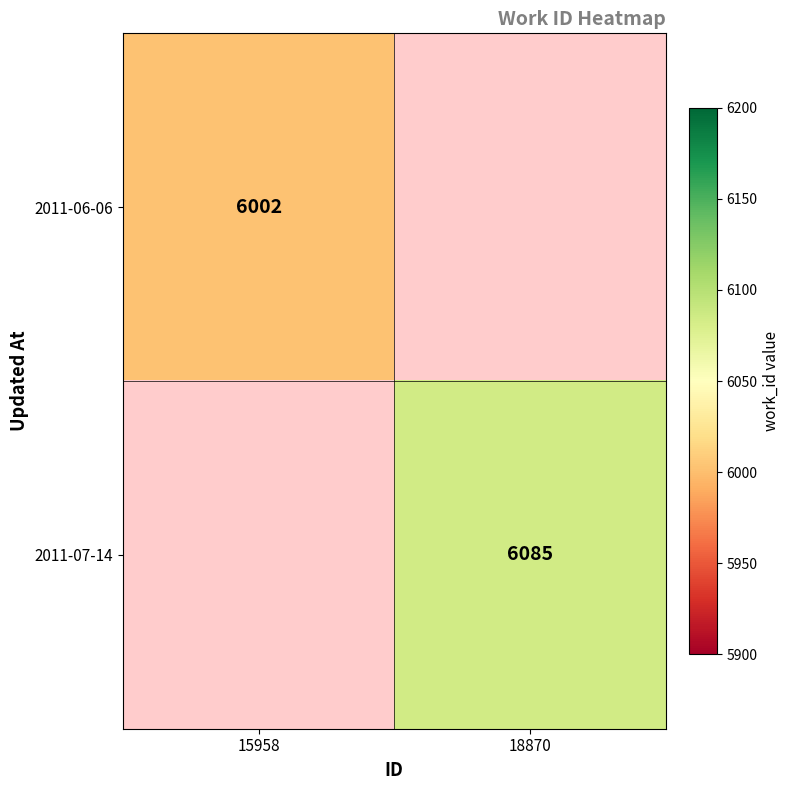

The value of 2011-06-06 at 15958 is 6002. True or false?

True